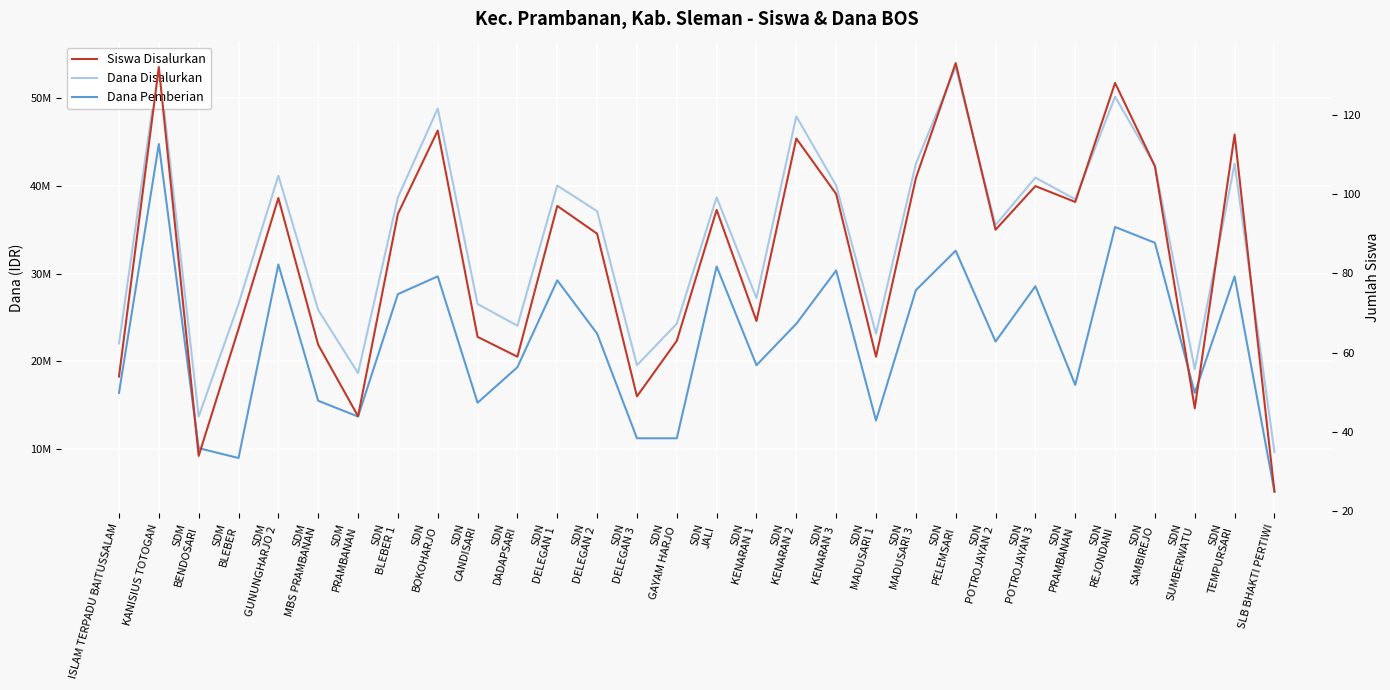

The value of Siswa Disalurkan at SDN
KENARAN 1 is 122. True or false?

False